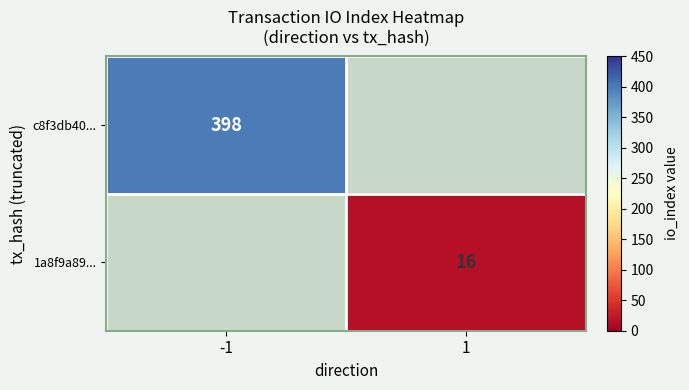

True or false: 1a8f9a89... has a value of 9 at 1.

False